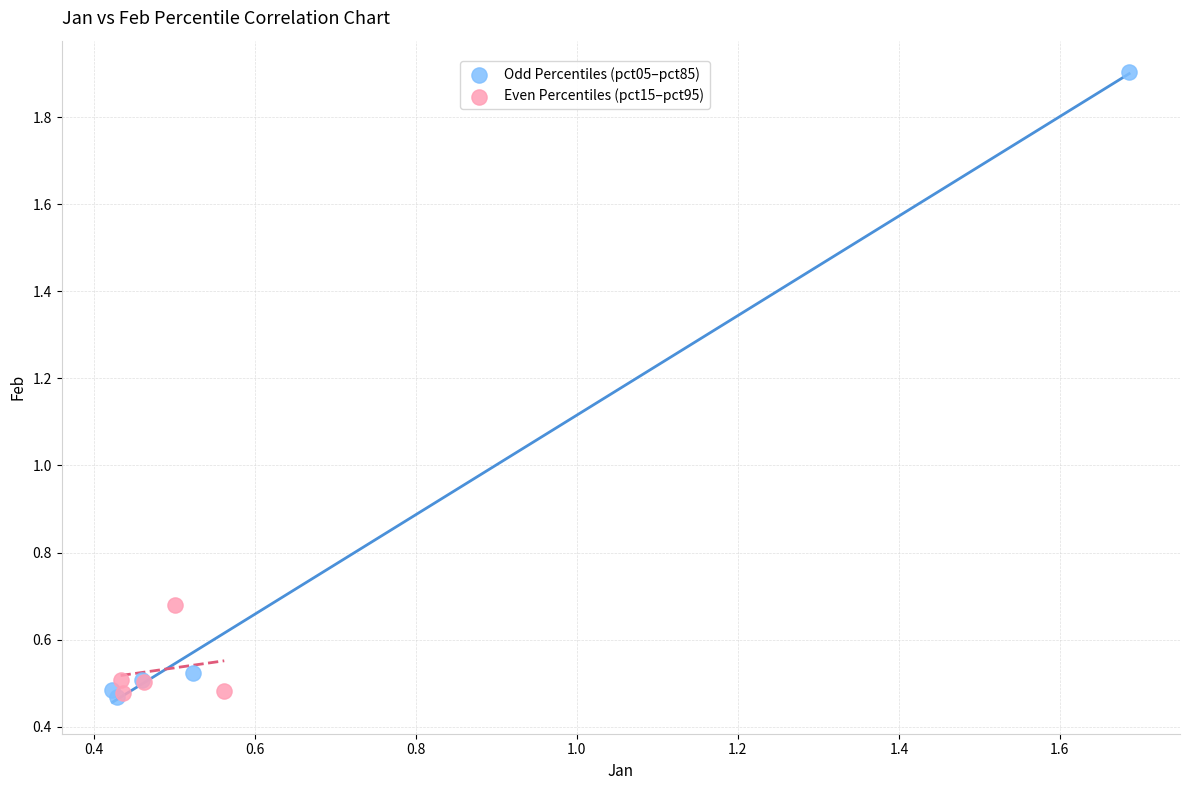

Which series has the widest spread of Y values?

Odd Percentiles (pct05–pct85)